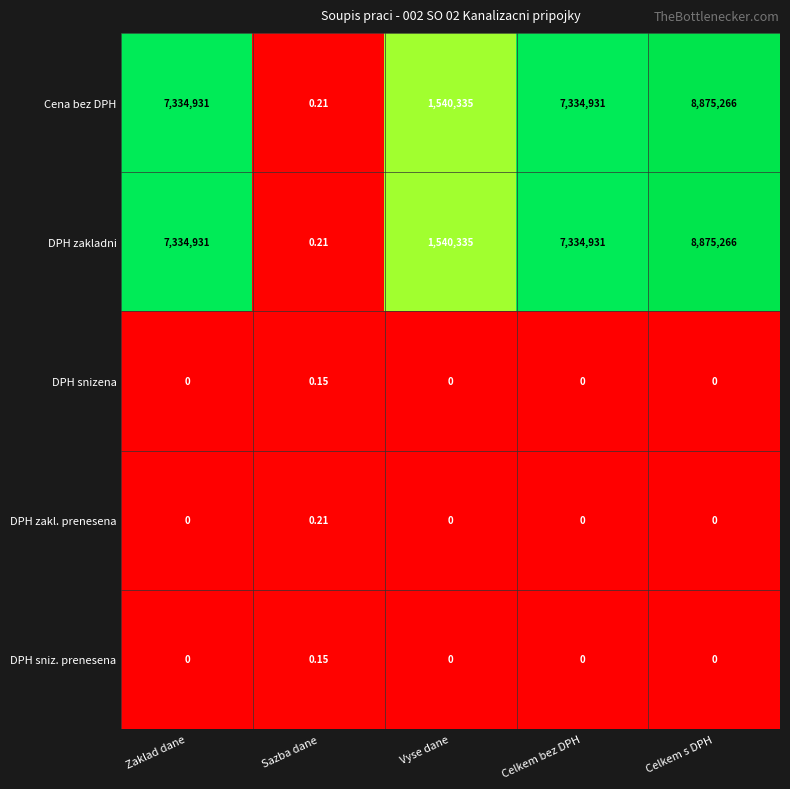

Is the value of DPH sniz. prenesena at Vyse dane greater than the value of Cena bez DPH at Vyse dane?

No